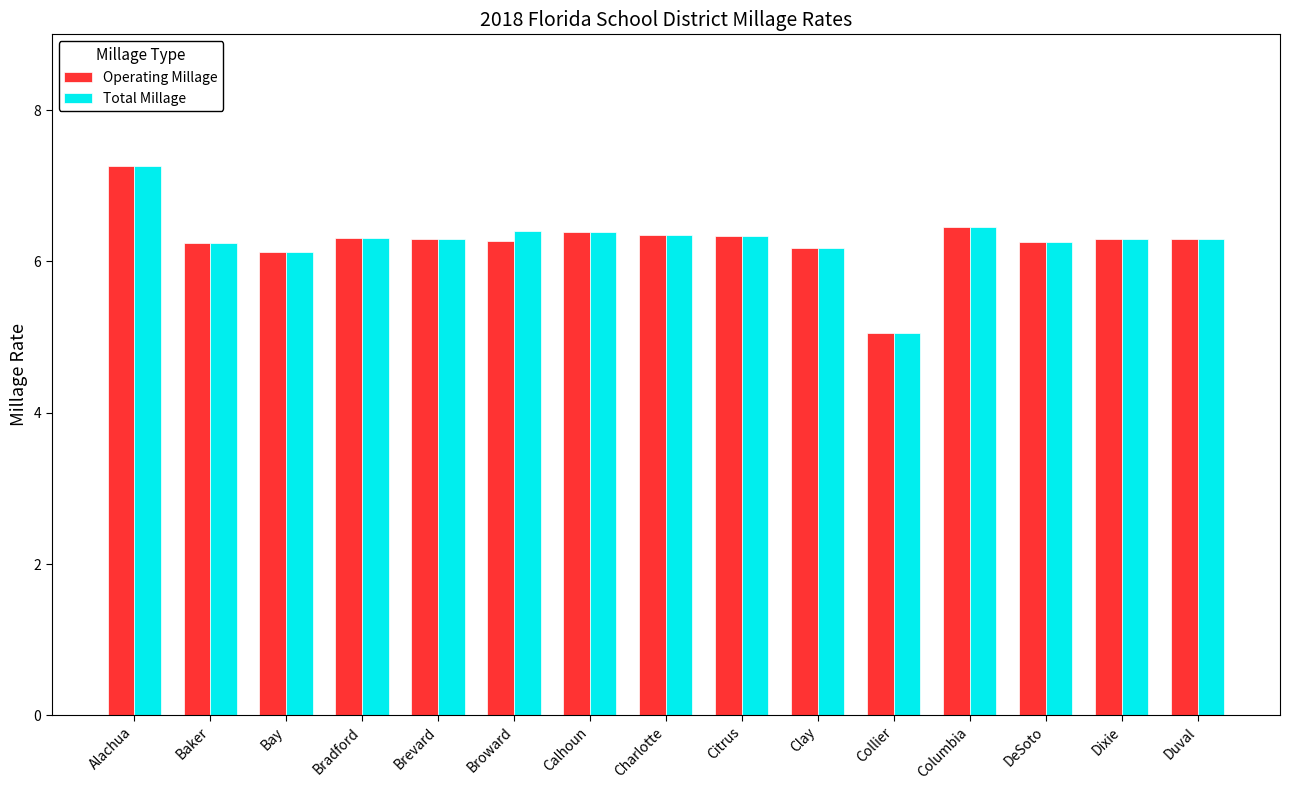

Read the Operating Millage value at Columbia.

6.4